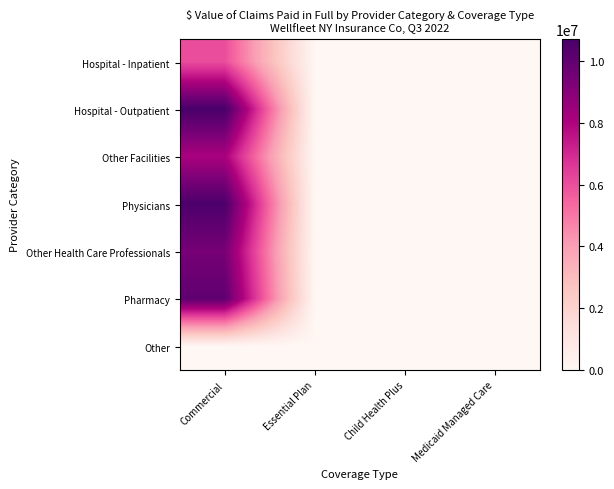

Reading right to left, extract all data points from this chart.

Hospital - Inpatient: Medicaid Managed Care=0.0	Child Health Plus=0.0	Essential Plan=0.0	Commercial=6033724.0
Hospital - Outpatient: Medicaid Managed Care=0.0	Child Health Plus=0.0	Essential Plan=0.0	Commercial=10702851.9
Other Facilities: Medicaid Managed Care=0.0	Child Health Plus=0.0	Essential Plan=0.0	Commercial=8120115.8
Physicians: Medicaid Managed Care=0.0	Child Health Plus=0.0	Essential Plan=0.0	Commercial=10589474.8
Other Health Care Professionals: Medicaid Managed Care=0.0	Child Health Plus=0.0	Essential Plan=0.0	Commercial=9427355.8
Pharmacy: Medicaid Managed Care=0.0	Child Health Plus=0.0	Essential Plan=0.0	Commercial=10055056.0
Other: Medicaid Managed Care=0.0	Child Health Plus=0.0	Essential Plan=0.0	Commercial=0.0